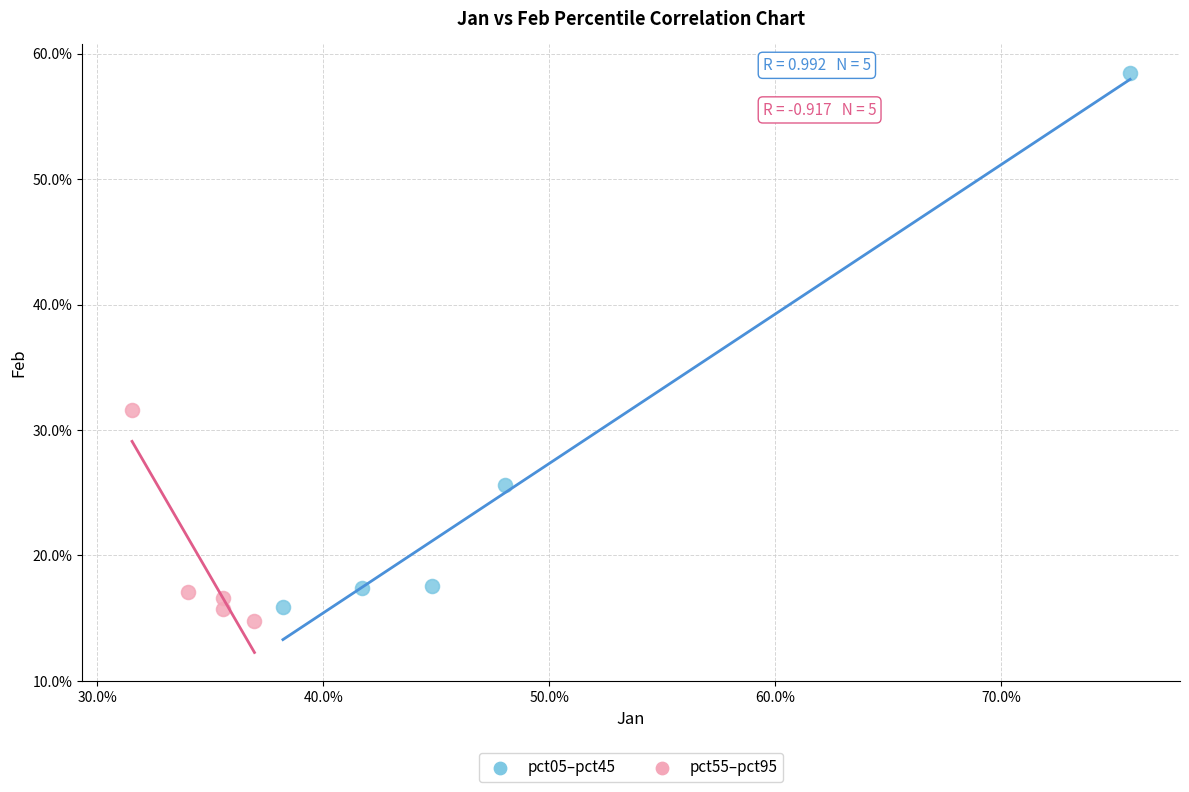

What are all the series names shown in the legend?

pct05–pct45, pct55–pct95